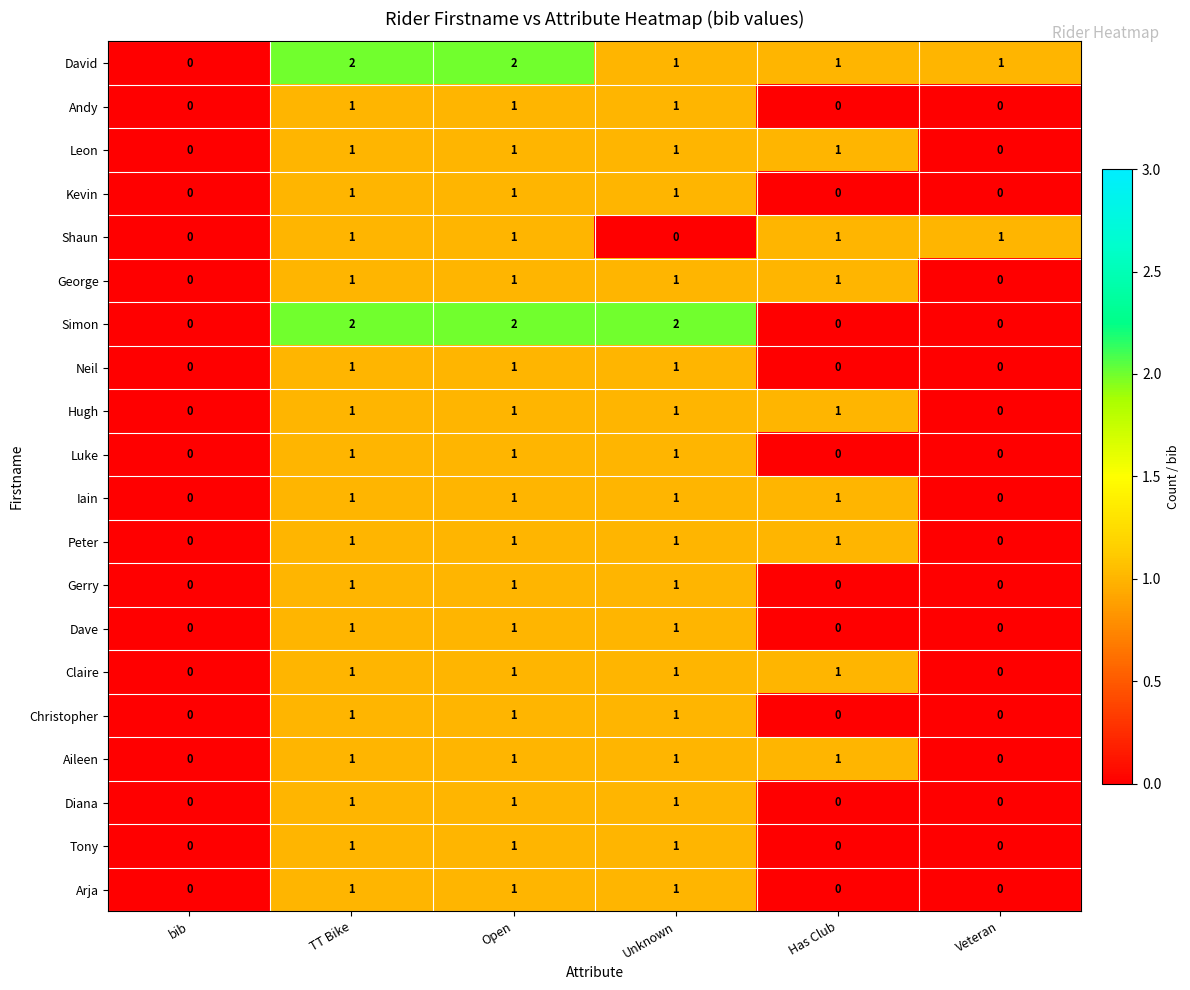

Which series has the largest total across all categories?

David